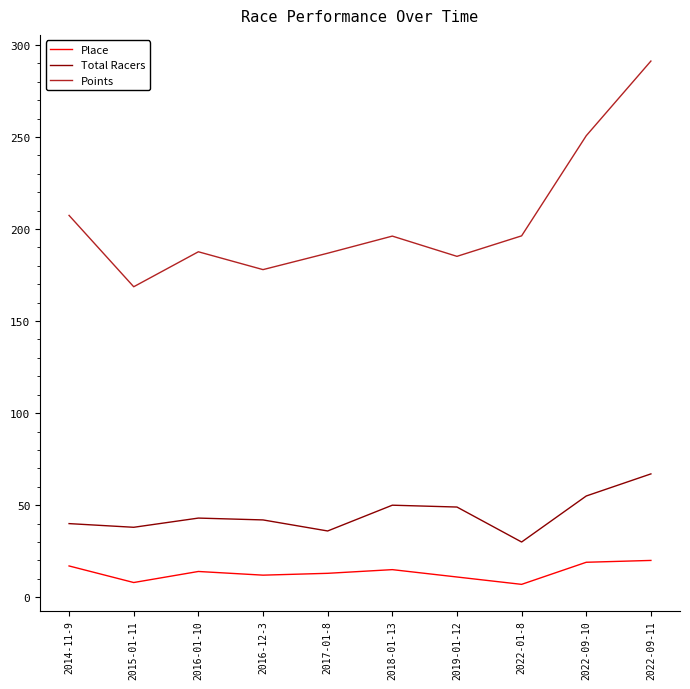

What is the difference between the maximum and second lowest values in the Total Racers series?

31.0